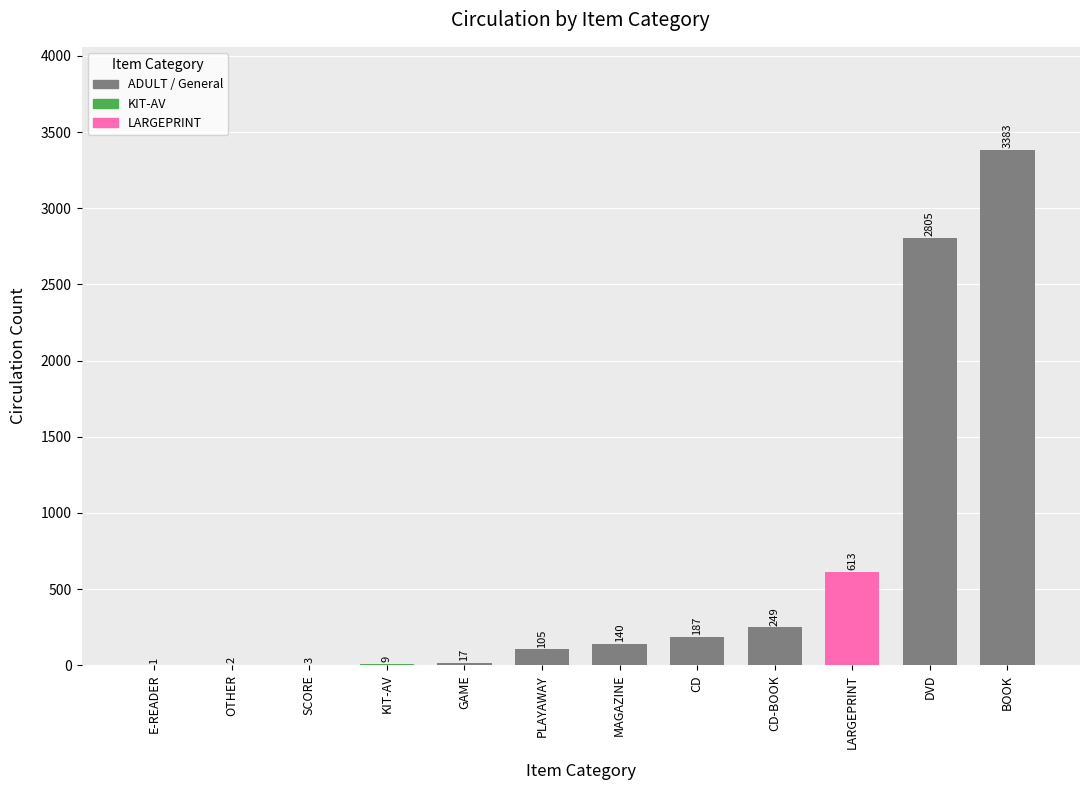

Approximately how many times larger is the value at BOOK compared to E-READER?

3383.0